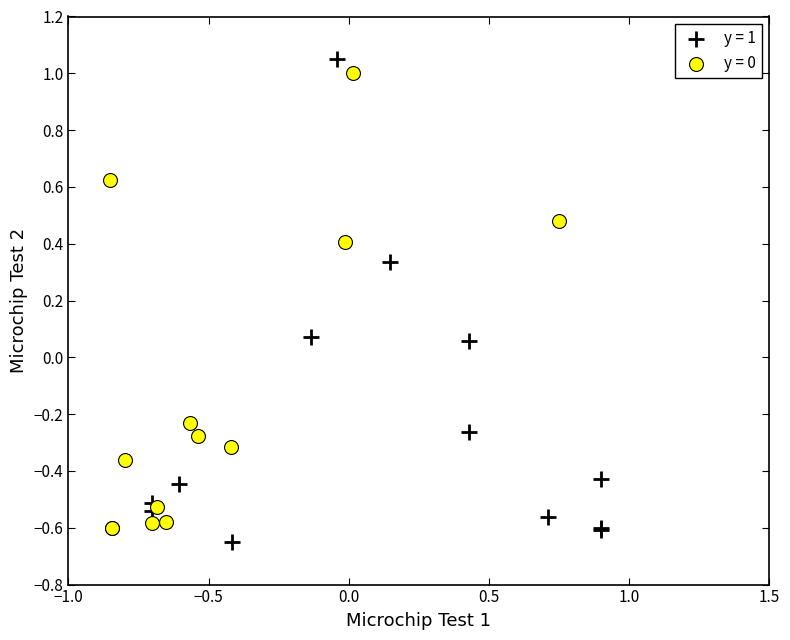

Which series reaches the minimum Y coordinate?

y = 1